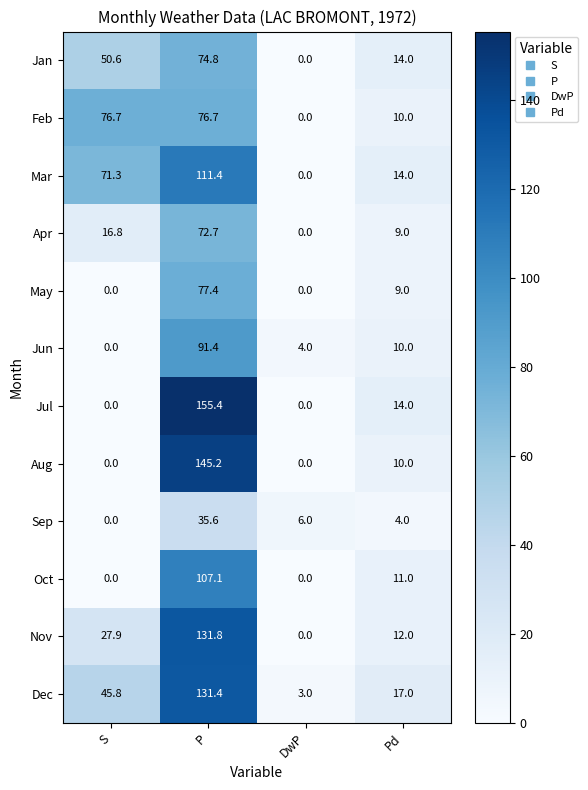

Which series has the largest range (max minus min)?

Jul